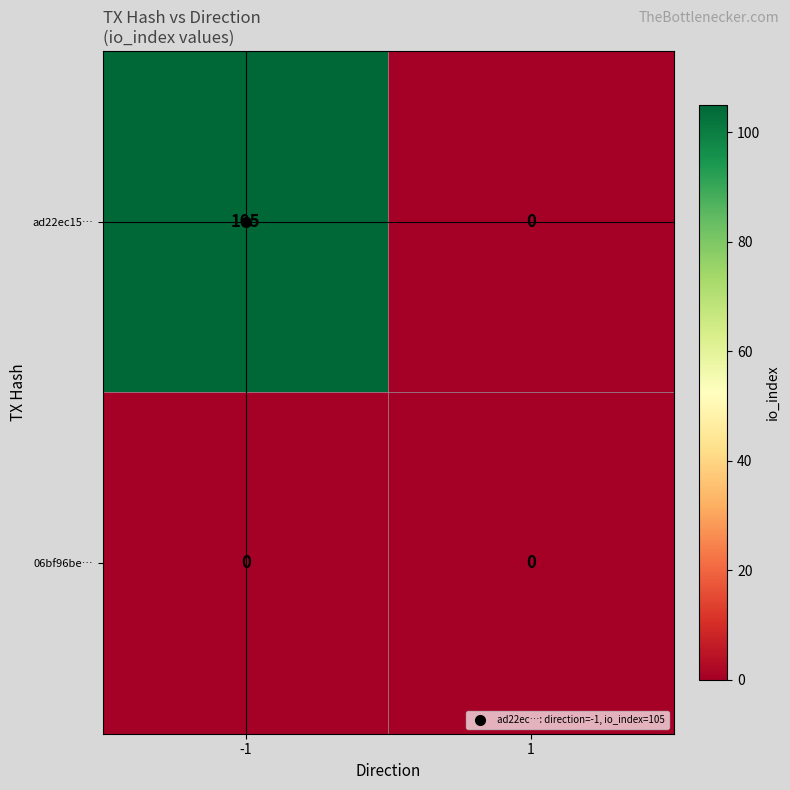

Rank the series by their average value, from highest to lowest.

ad22ec15…, 06bf96be…